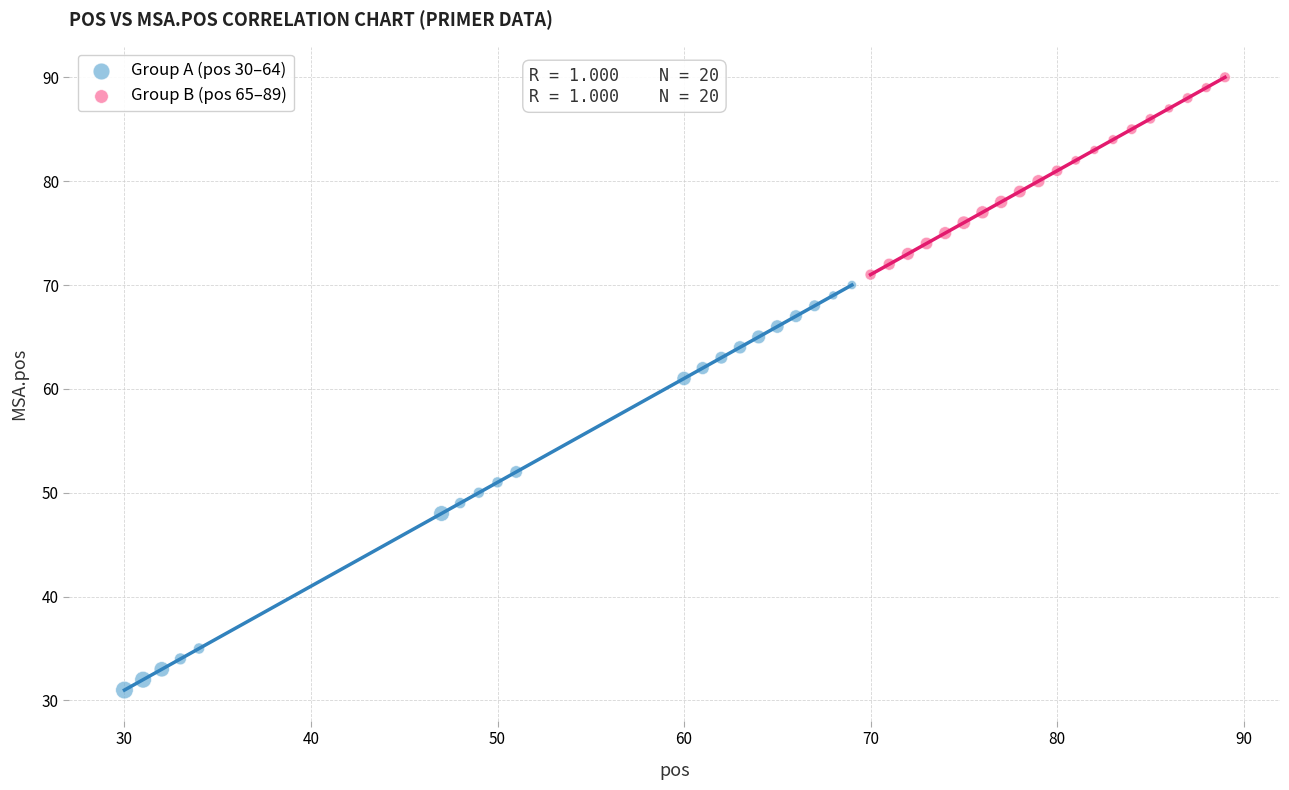

Which series reaches the maximum Y coordinate?

Group B (pos 65–89)